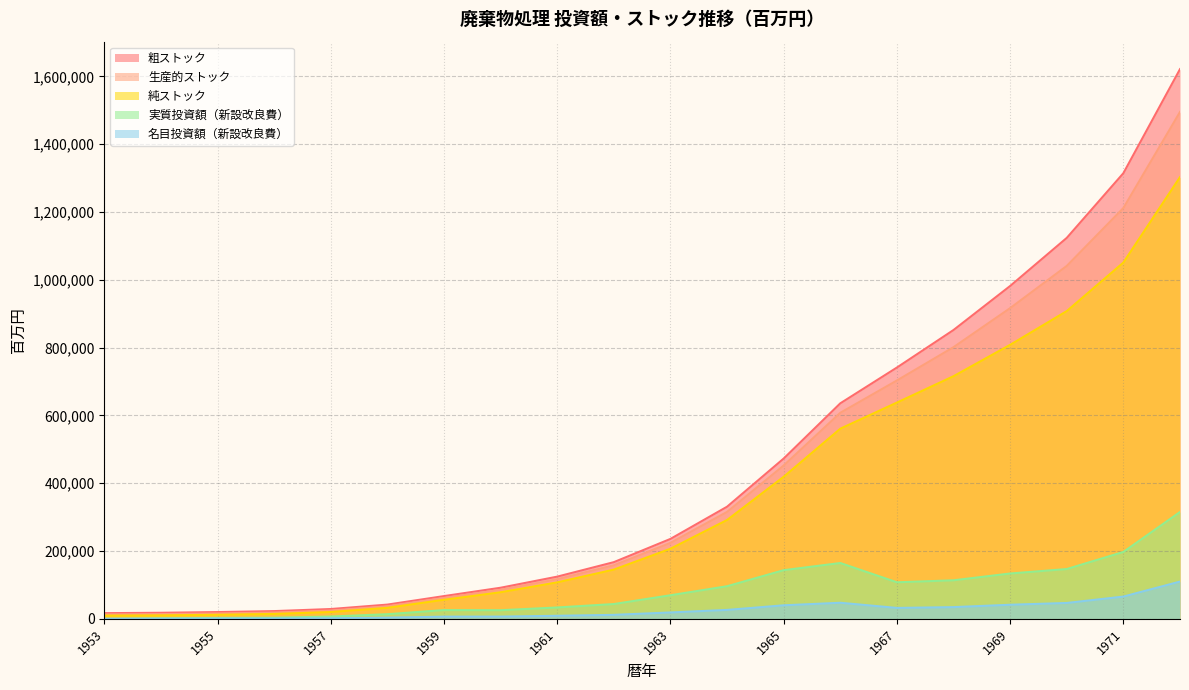

What is the value of the 生産的ストック point at the 13th from the left?

452285